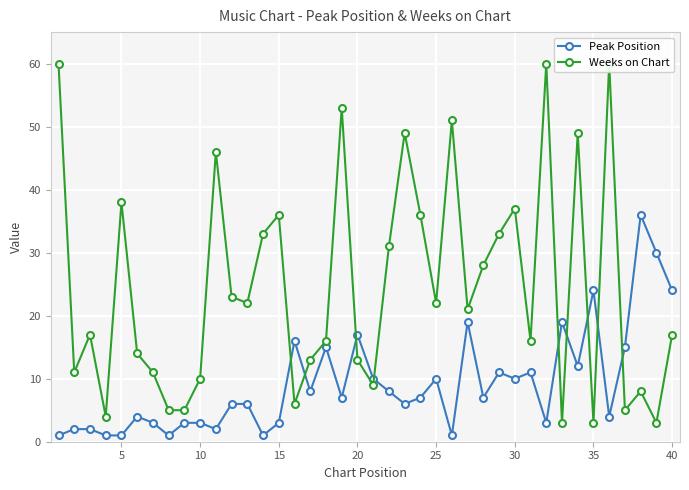

Is the value of Weeks on Chart at 31 greater than the value of Peak Position at 26?

Yes